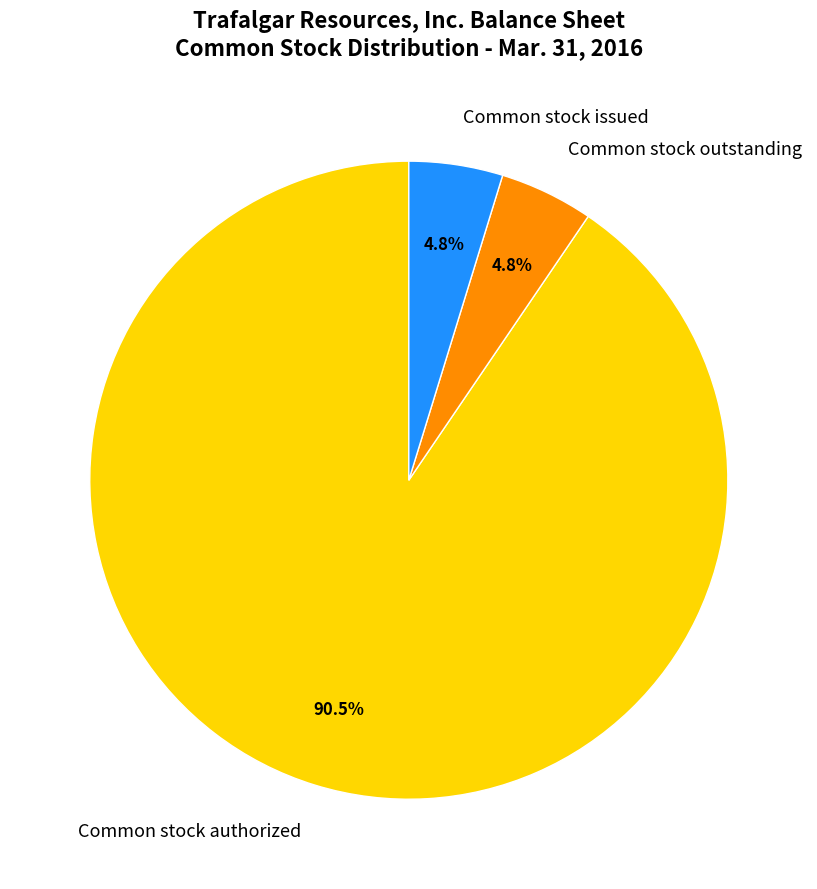

Which slice is the largest?

Common stock authorized